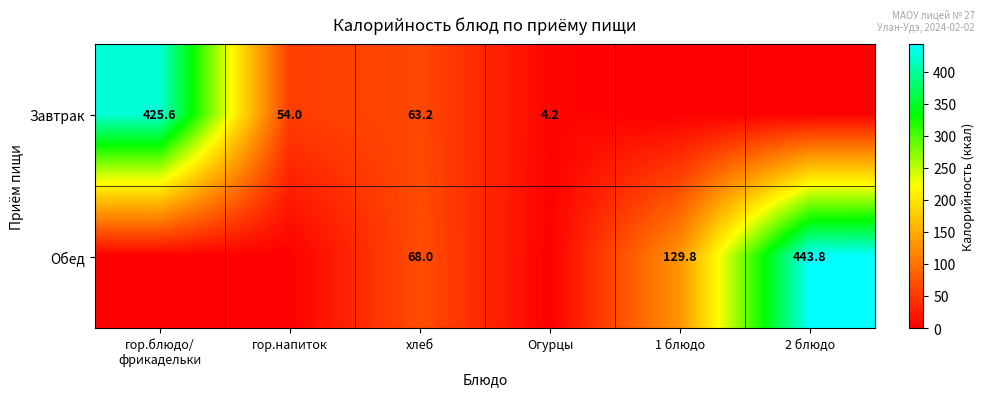

How many distinct data groups are displayed?

2